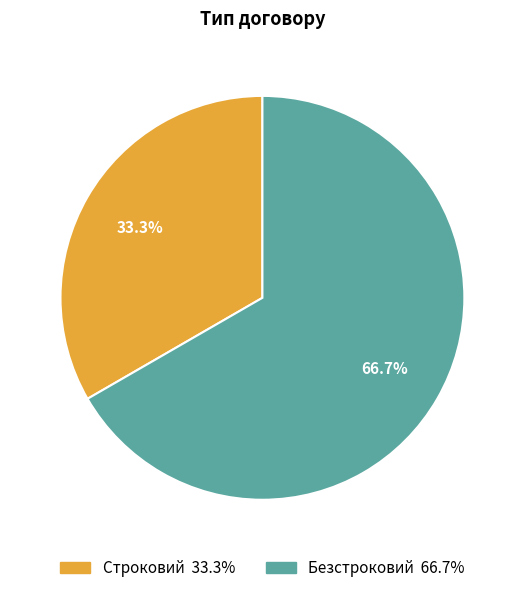

How many slices are in this pie chart?

2